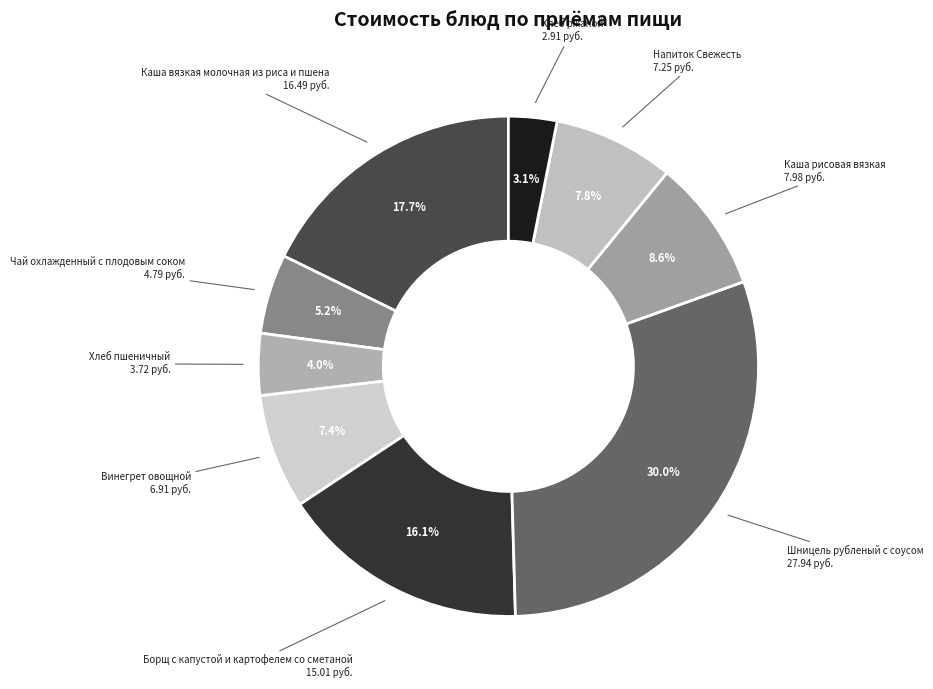

Count the number of slices in the pie.

9